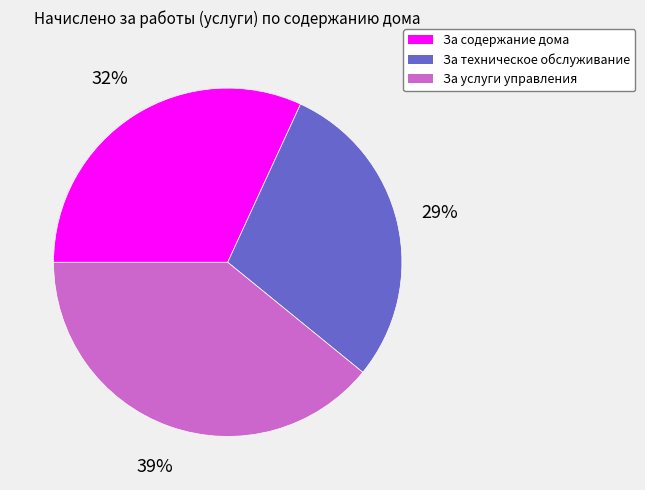

How many segments does this pie chart have?

3